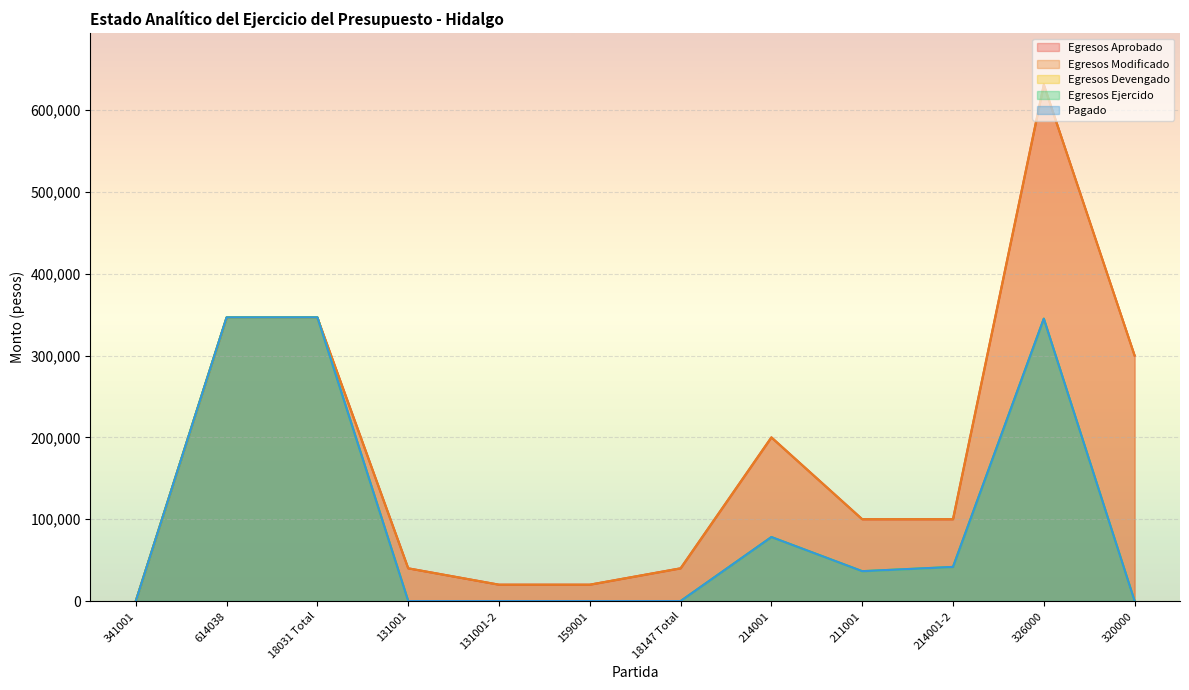

How many data points does each series have?

12